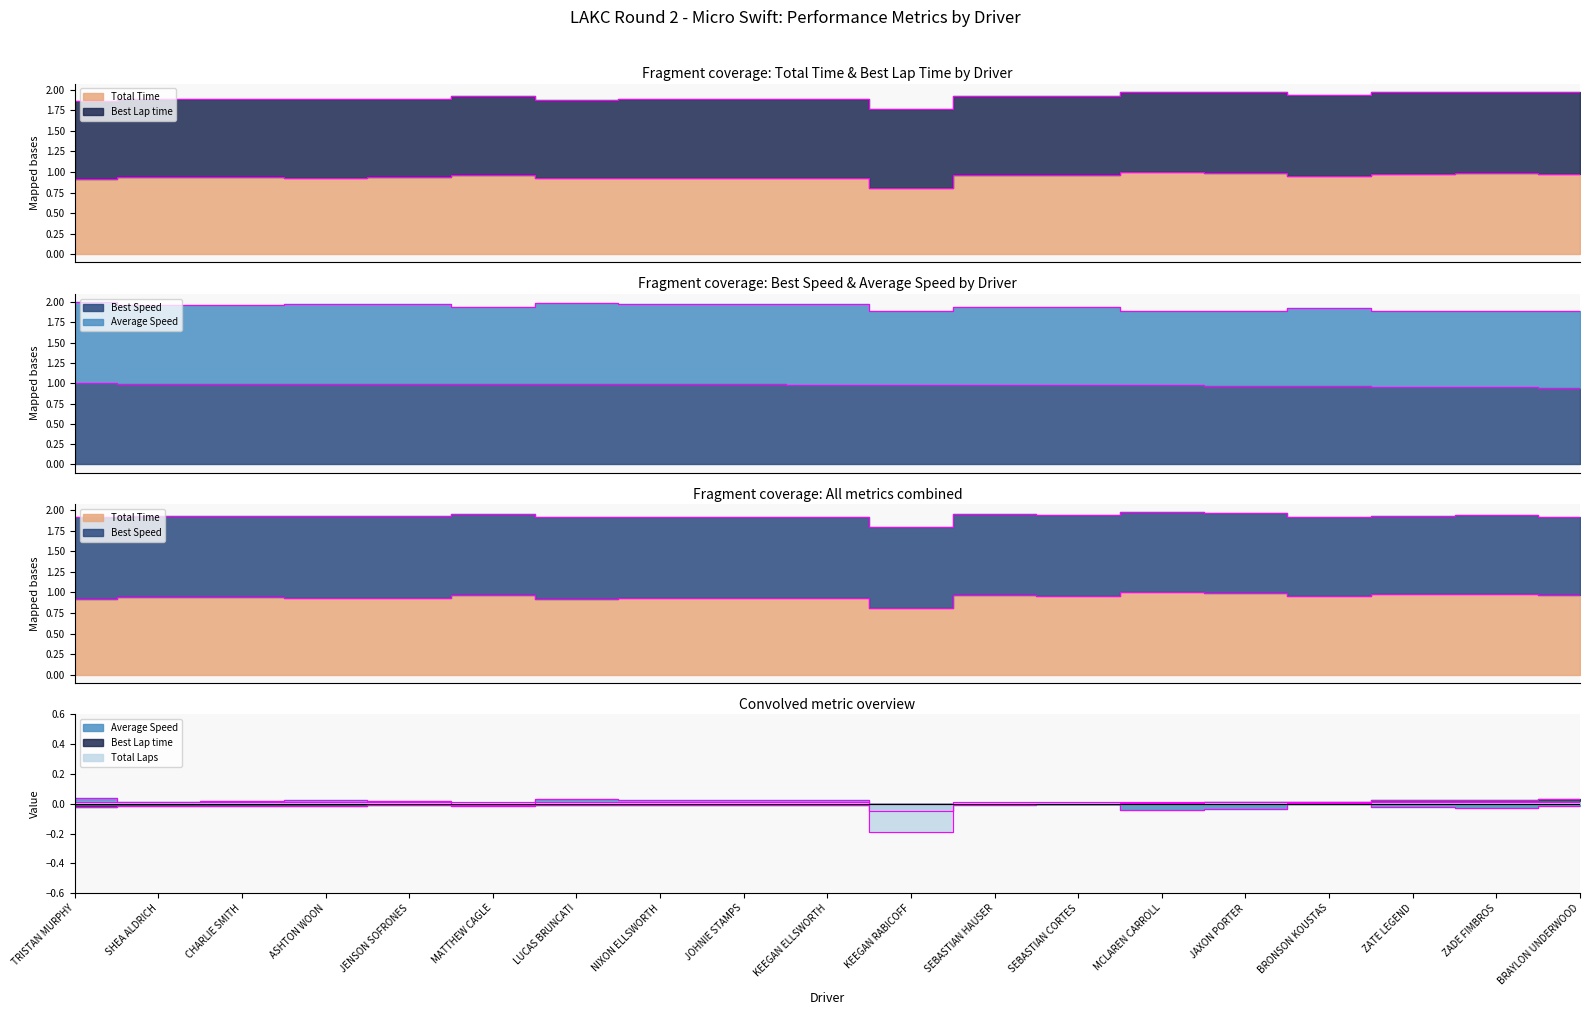

Rank the categories by Best Lap time value from highest to lowest.

BRAYLON UNDERWOOD, ZADE FIMBROS, ZATE LEGEND, BRONSON KOUSTAS, JAXON PORTER, MCLAREN CARROLL, SEBASTIAN CORTES, SEBASTIAN HAUSER, KEEGAN RABICOFF, KEEGAN ELLSWORTH, JOHNIE STAMPS, NIXON ELLSWORTH, LUCAS BRUNCATI, MATTHEW CAGLE, JENSON SOFRONES, ASHTON WOON, CHARLIE SMITH, SHEA ALDRICH, TRISTAN MURPHY